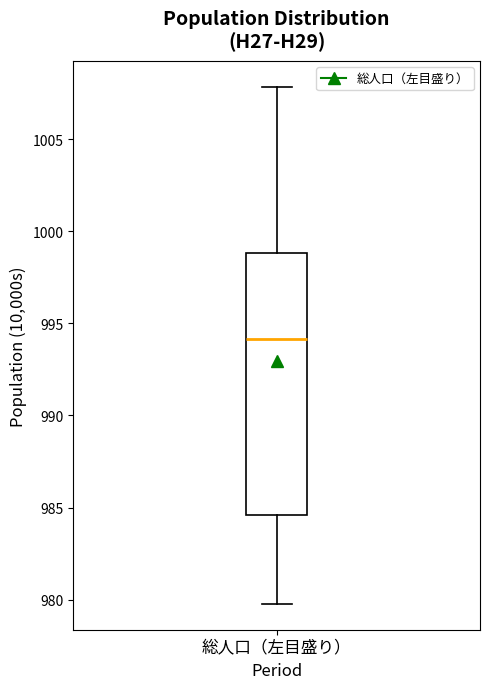

Where is the lower edge of the box for 総人口（左目盛り） on the y-axis? The values are not printed on the chart, so give them approximately, as read against the axis.

984.5